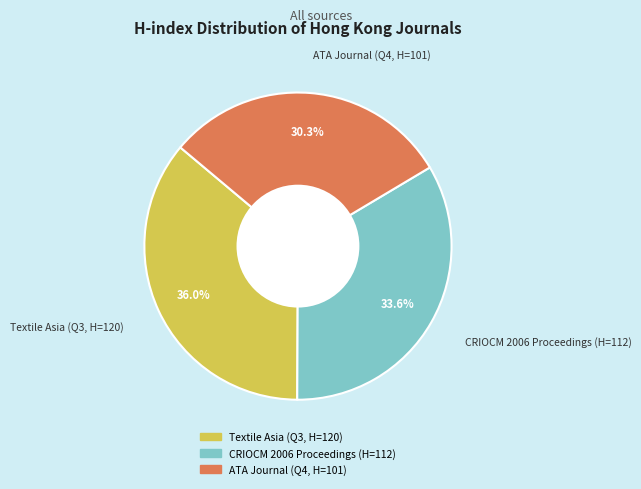

What percentage is the CRIOCM 2006 Proceedings (H=112) slice, to the nearest percent?

34%